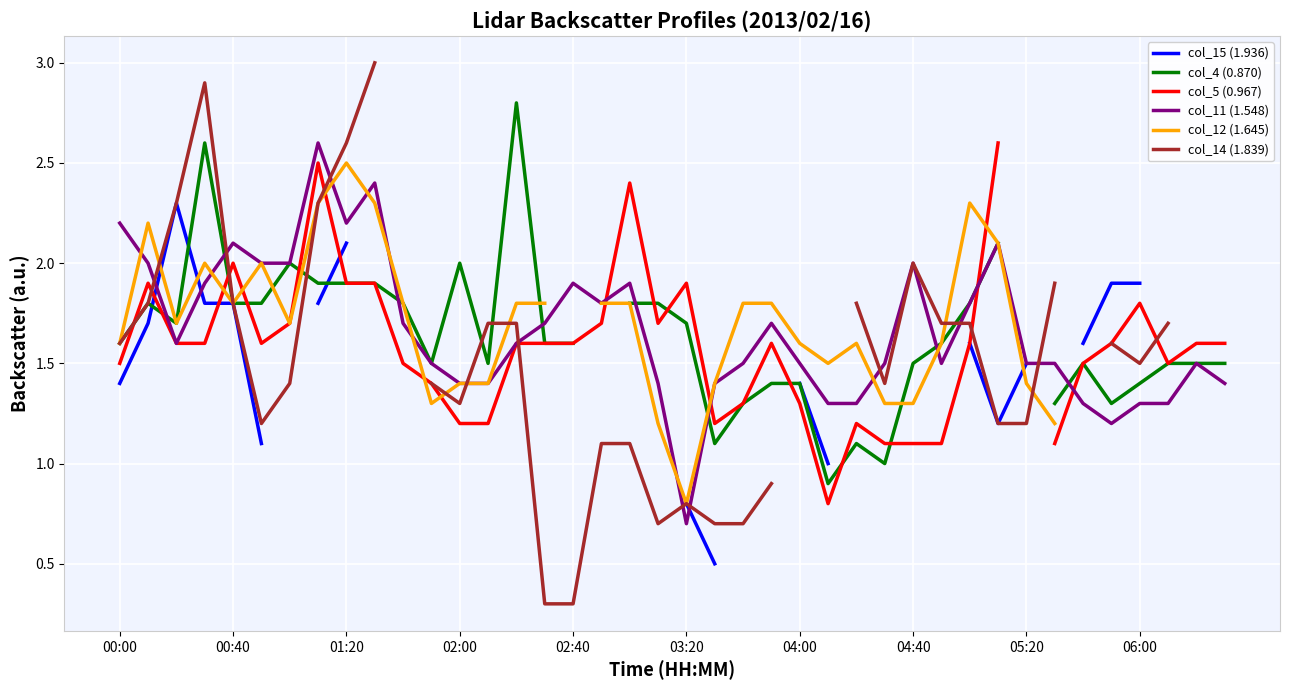

Where does the col_11 (1.548) series first go above 1?

00:00